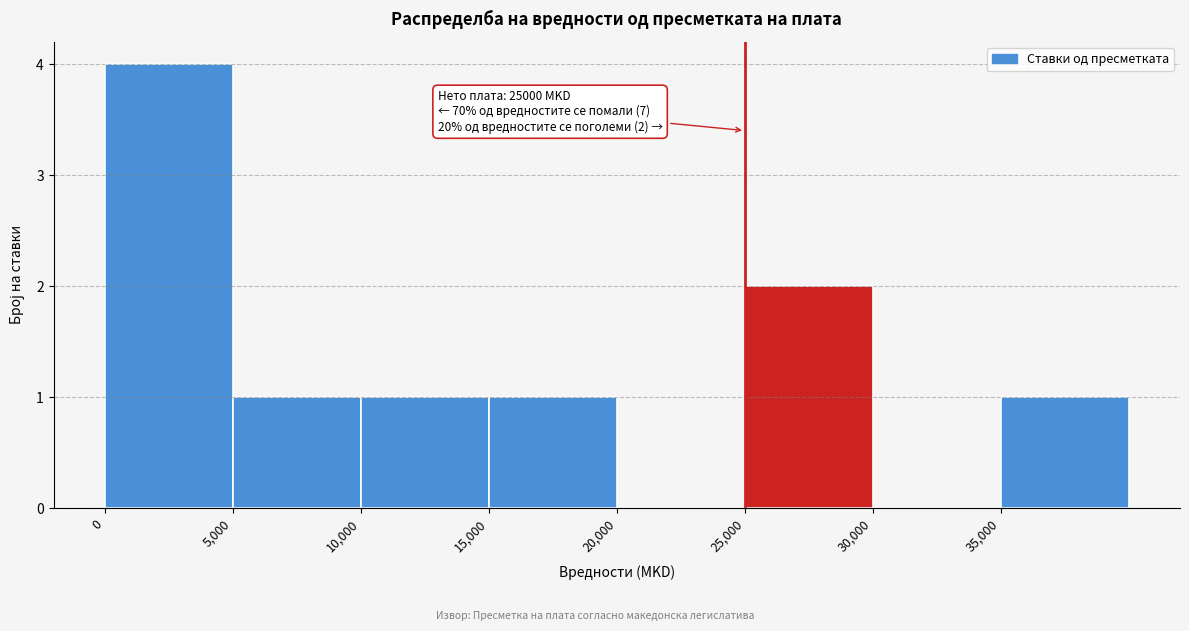

Which range on the x-axis has the tallest bar?

0 to 5000